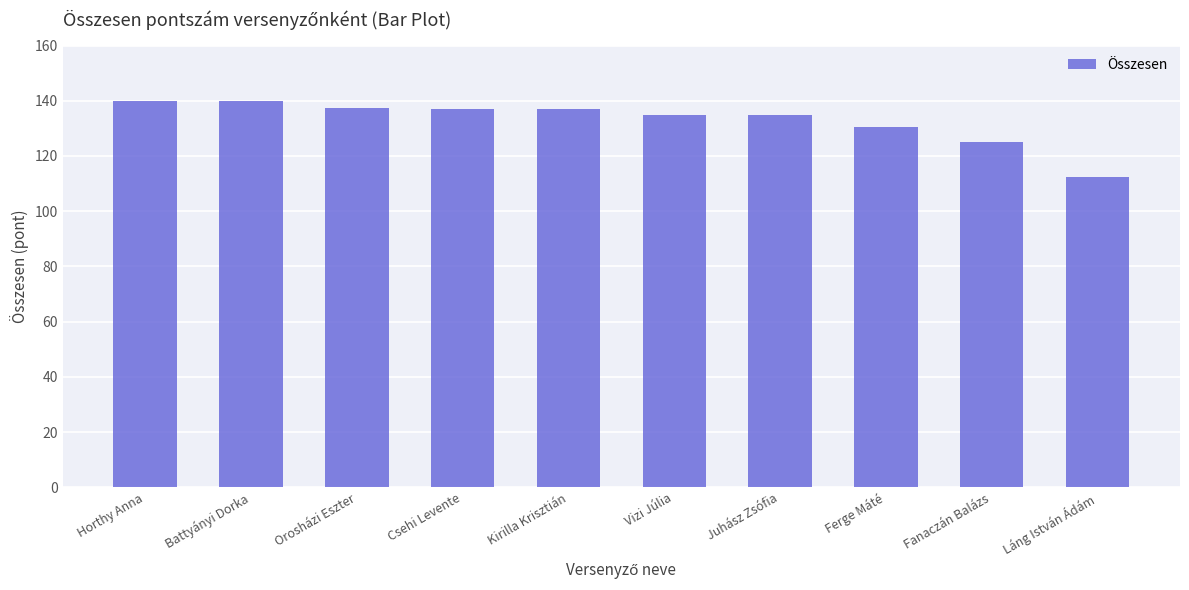

What is the maximum value shown in the chart?

140.0